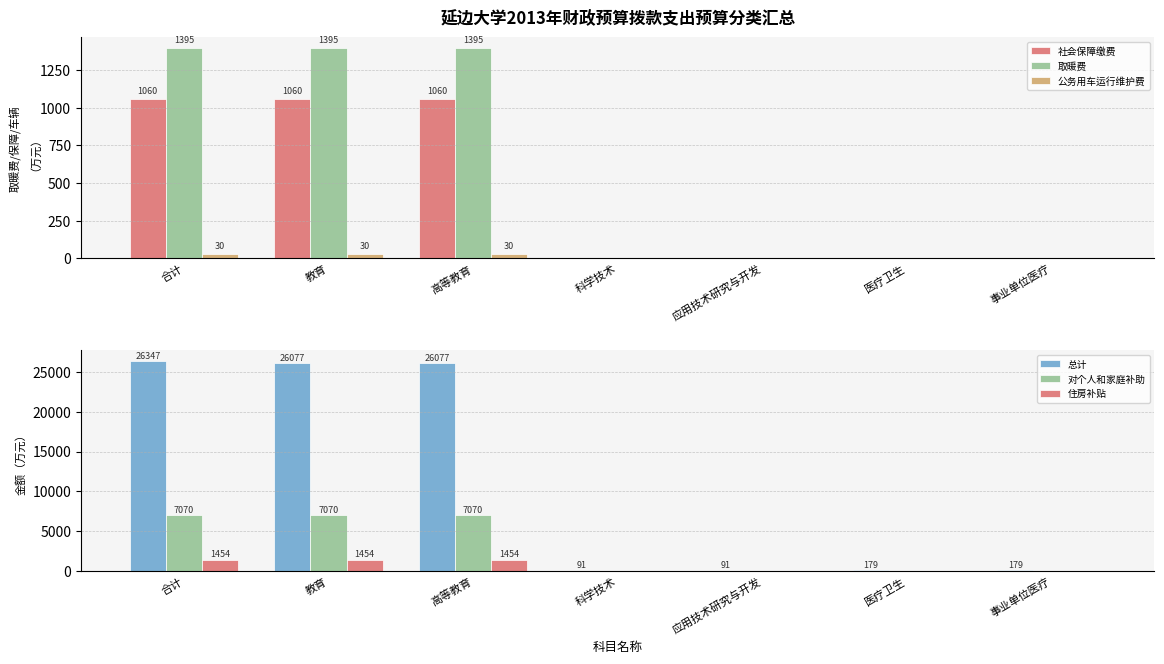

What position from the right is 事业单位医疗?

1